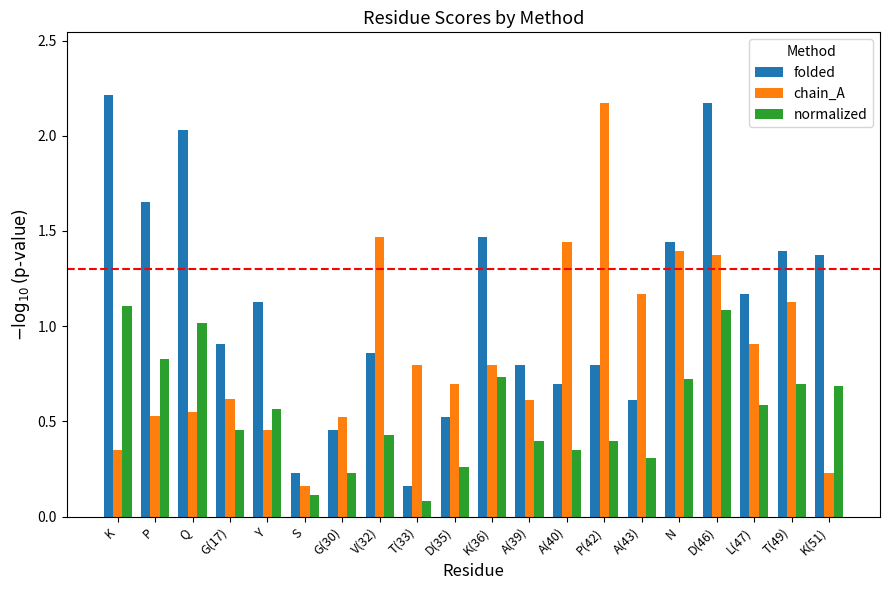

Rank the series at P(42) from lowest to highest value.

normalized, folded, chain_A